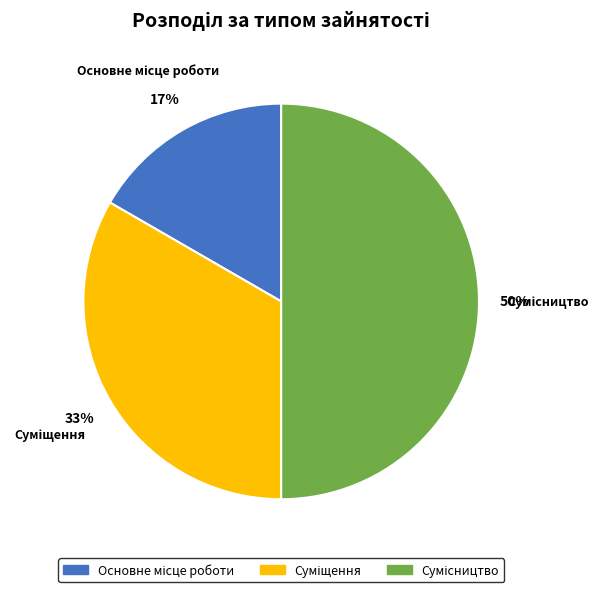

To the nearest percent, what is the difference between the largest and smallest slice percentages?

33%